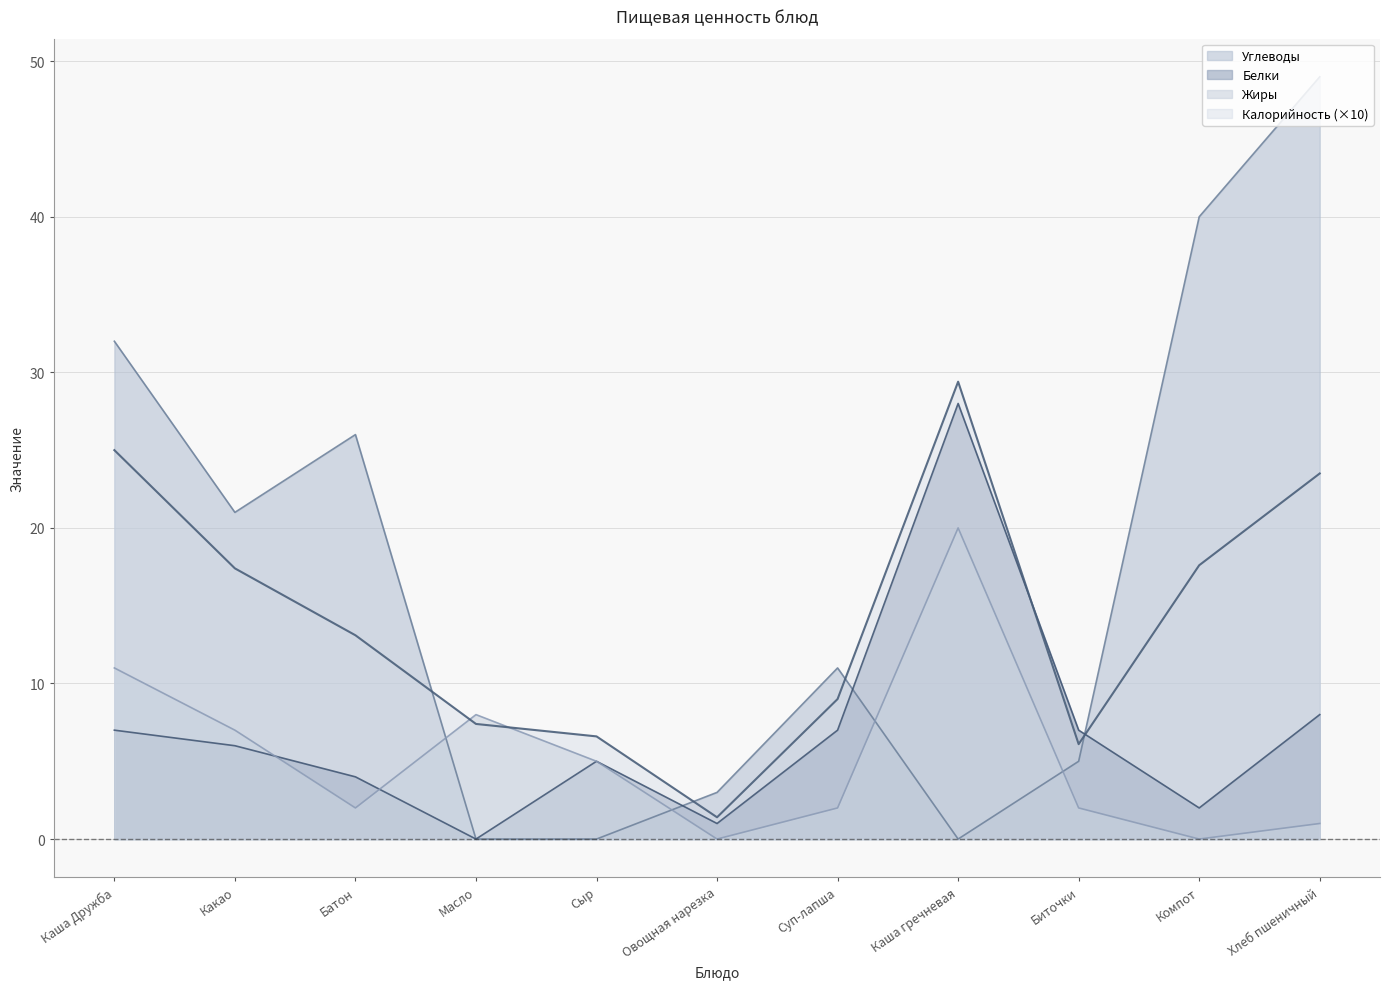

Where do Жиры and Углеводы first cross each other?

Батон and Масло